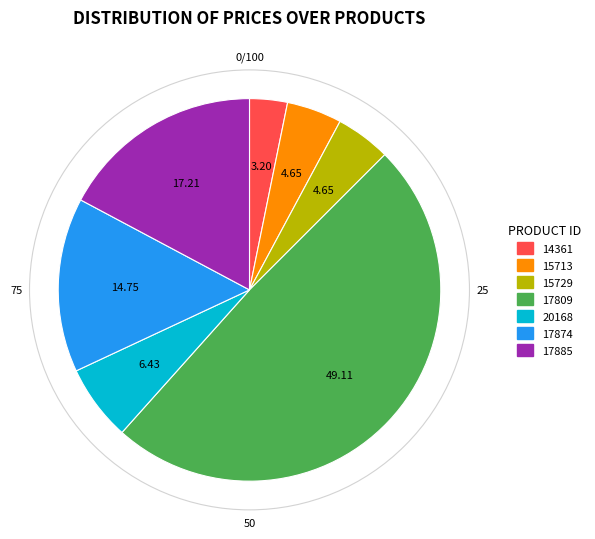

Count the number of slices in the pie.

7